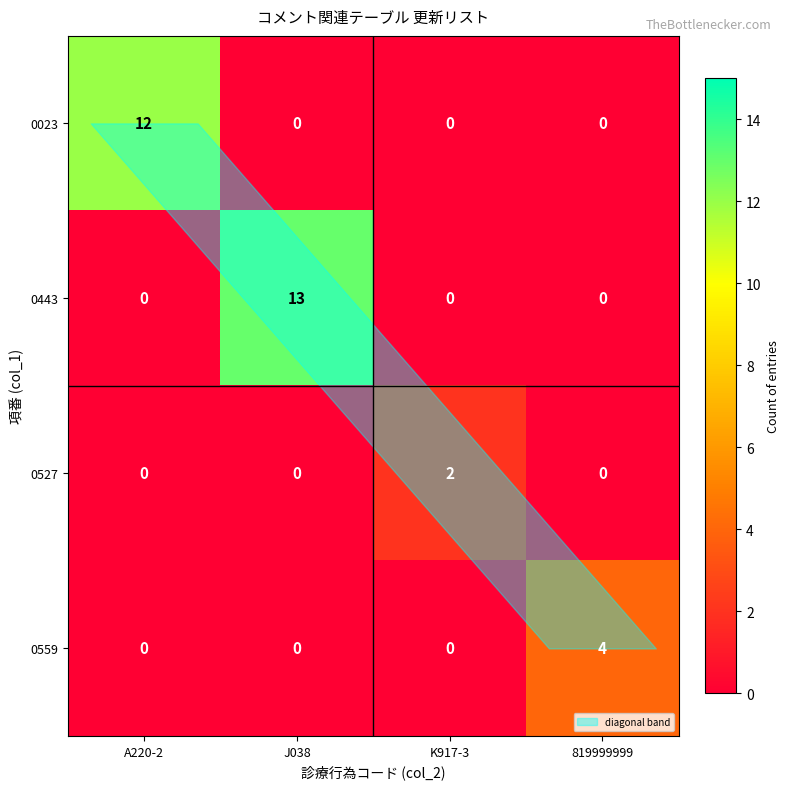

How many series are shown in this chart?

4